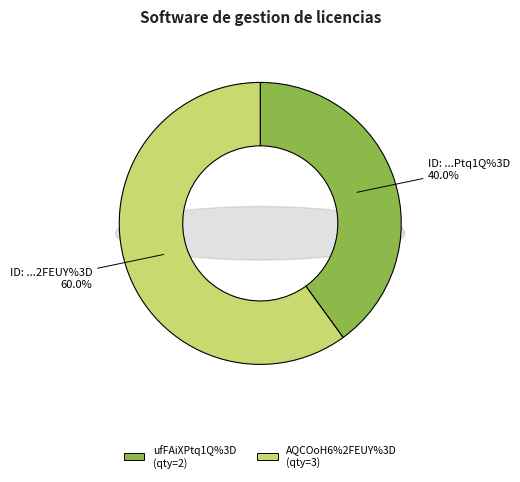

To the nearest percent, what is the combined percentage of ufFAiXPtq1Q%3D and AQCOoH6%2FEUY%3D?

100%